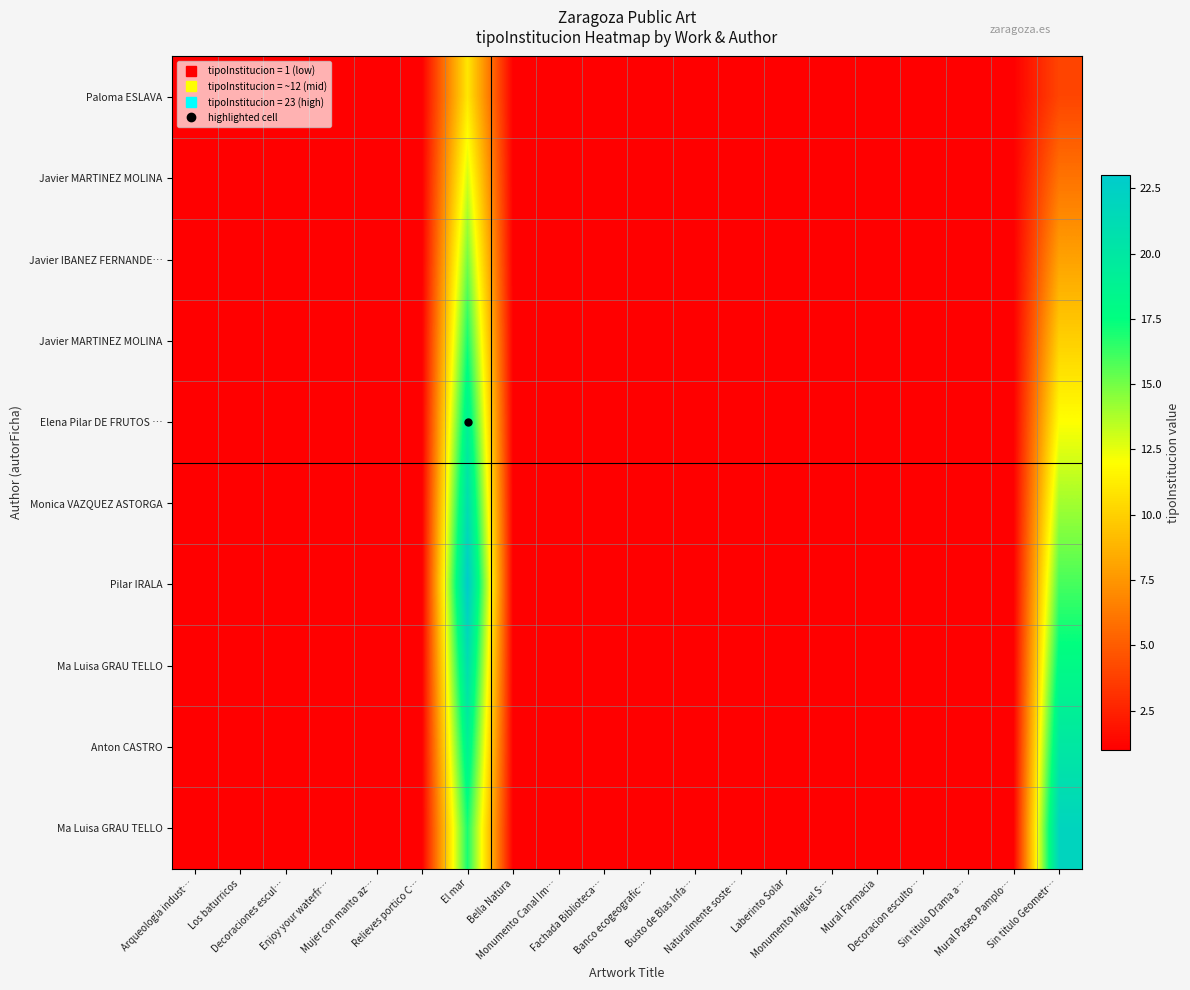

What is the maximum value shown in the chart?

23